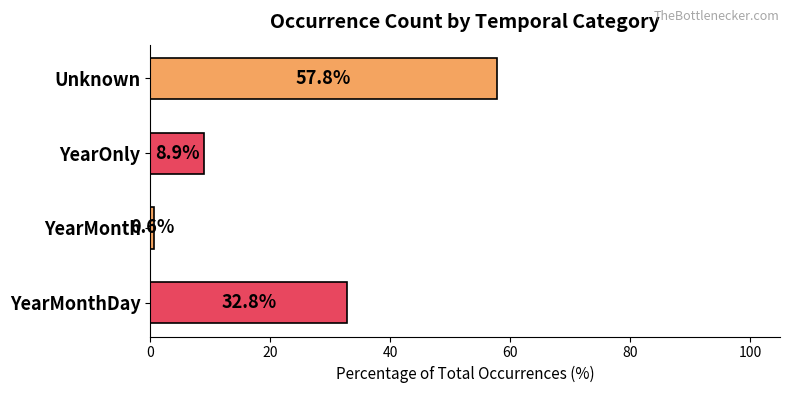

Reading bottom to top, what are all the values shown in this chart?

YearMonthDay=32.8	YearMonth=0.6	YearOnly=8.9	Unknown=57.8